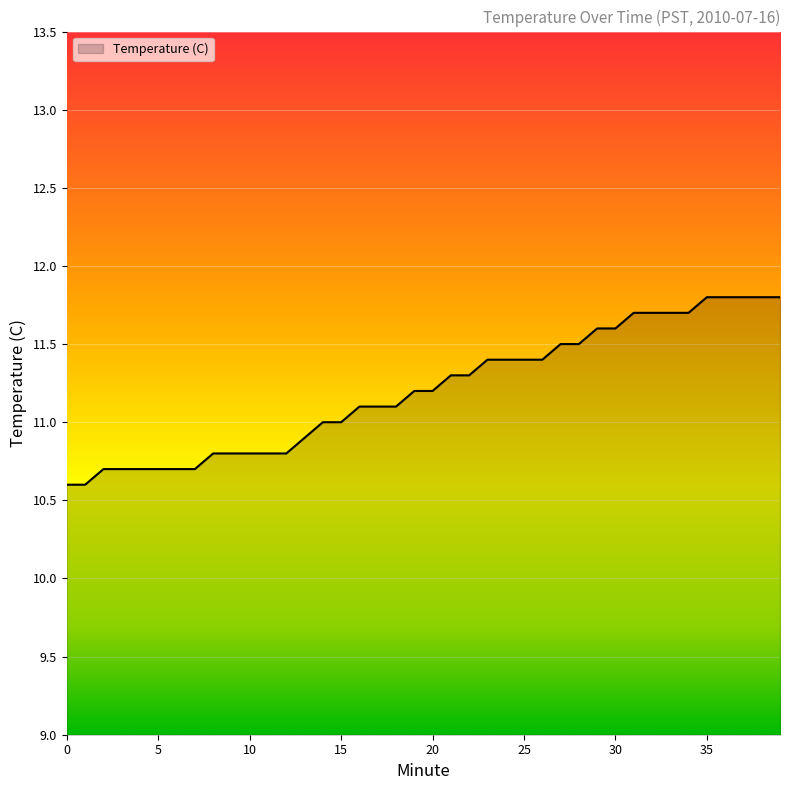

How many lines are shown in the chart?

1